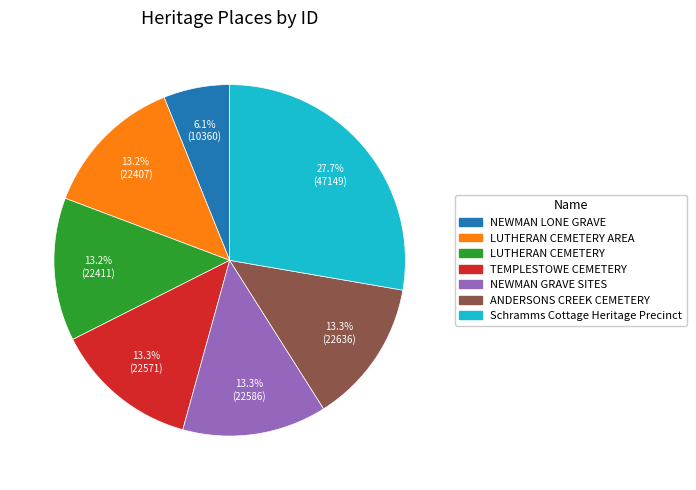

Is there a majority slice in this chart?

No